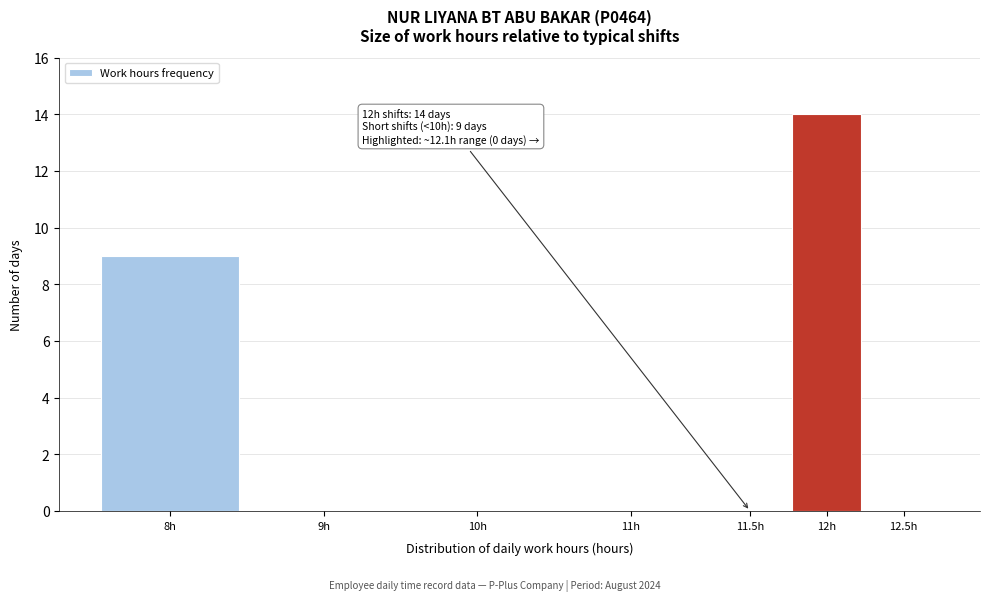

Reading right to left, what are all the values shown in this chart?

12.5h=0	12h=14	11.5h=0	11h=0	10h=0	9h=0	8h=9